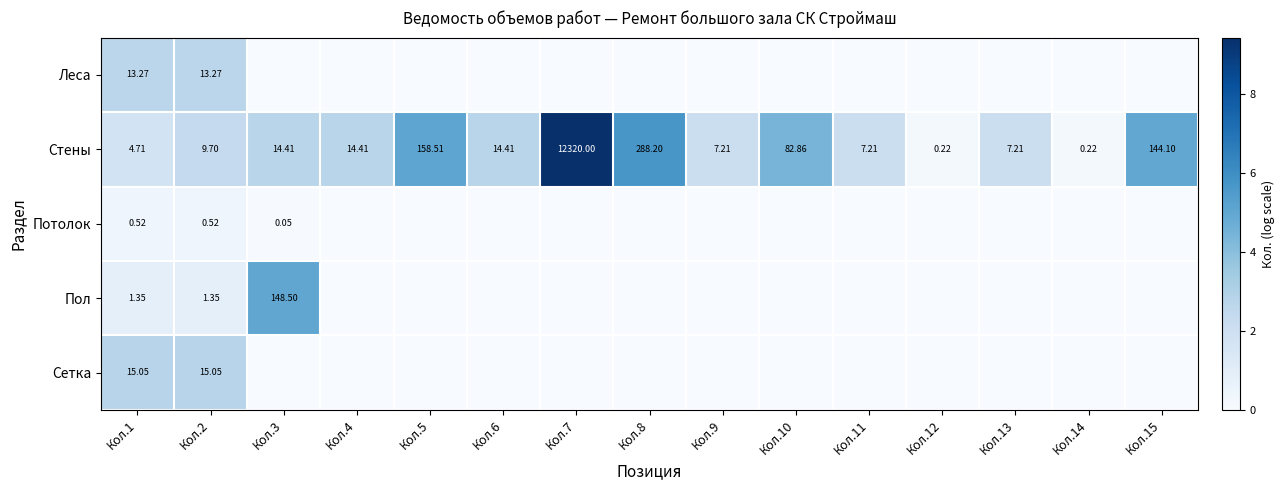

The Сетка series shows 0.8 at Кол.2. True or false?

False